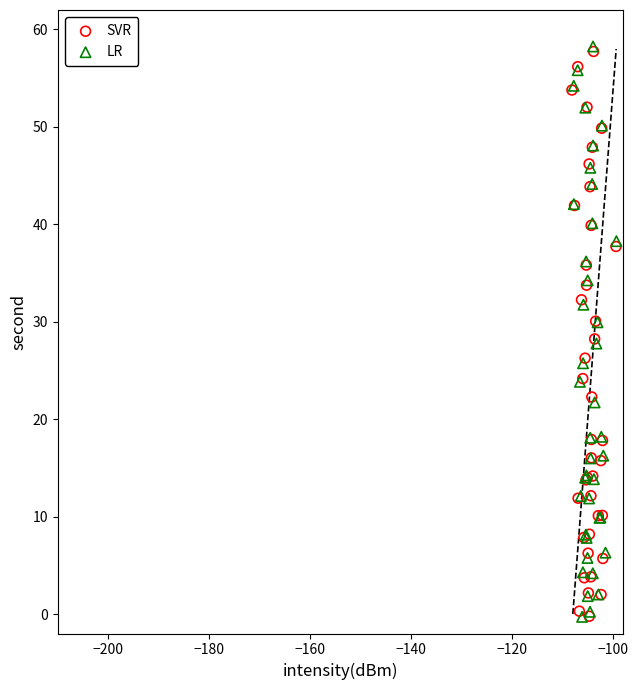

Which series has the widest spread of Y values?

LR